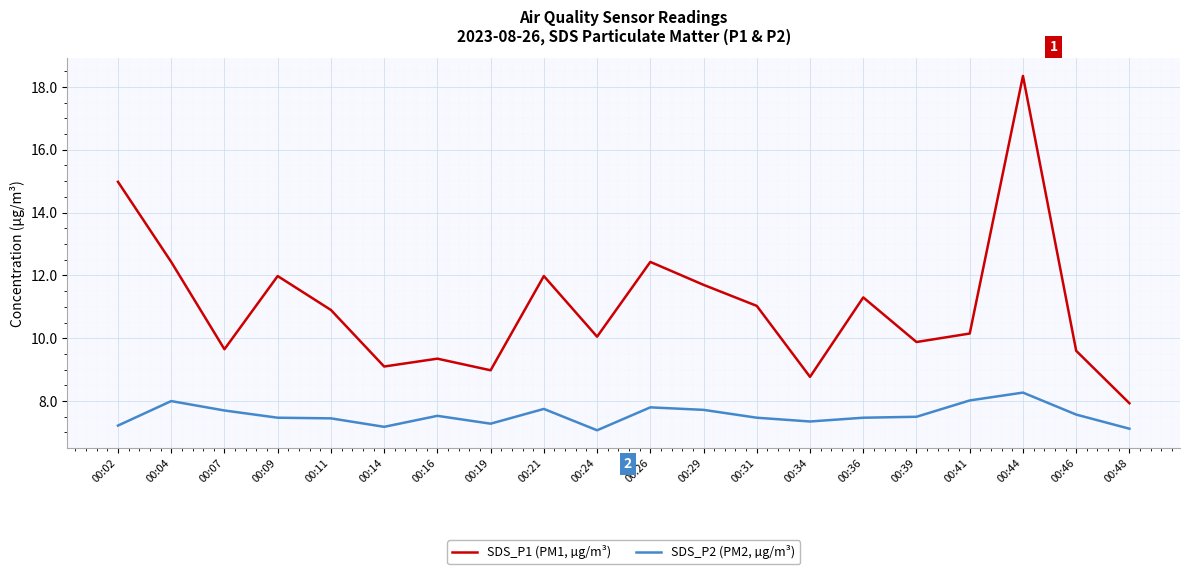

Between 00:21 and 00:34, which series saw the biggest shift?

SDS_P1 (PM1, µg/m³)